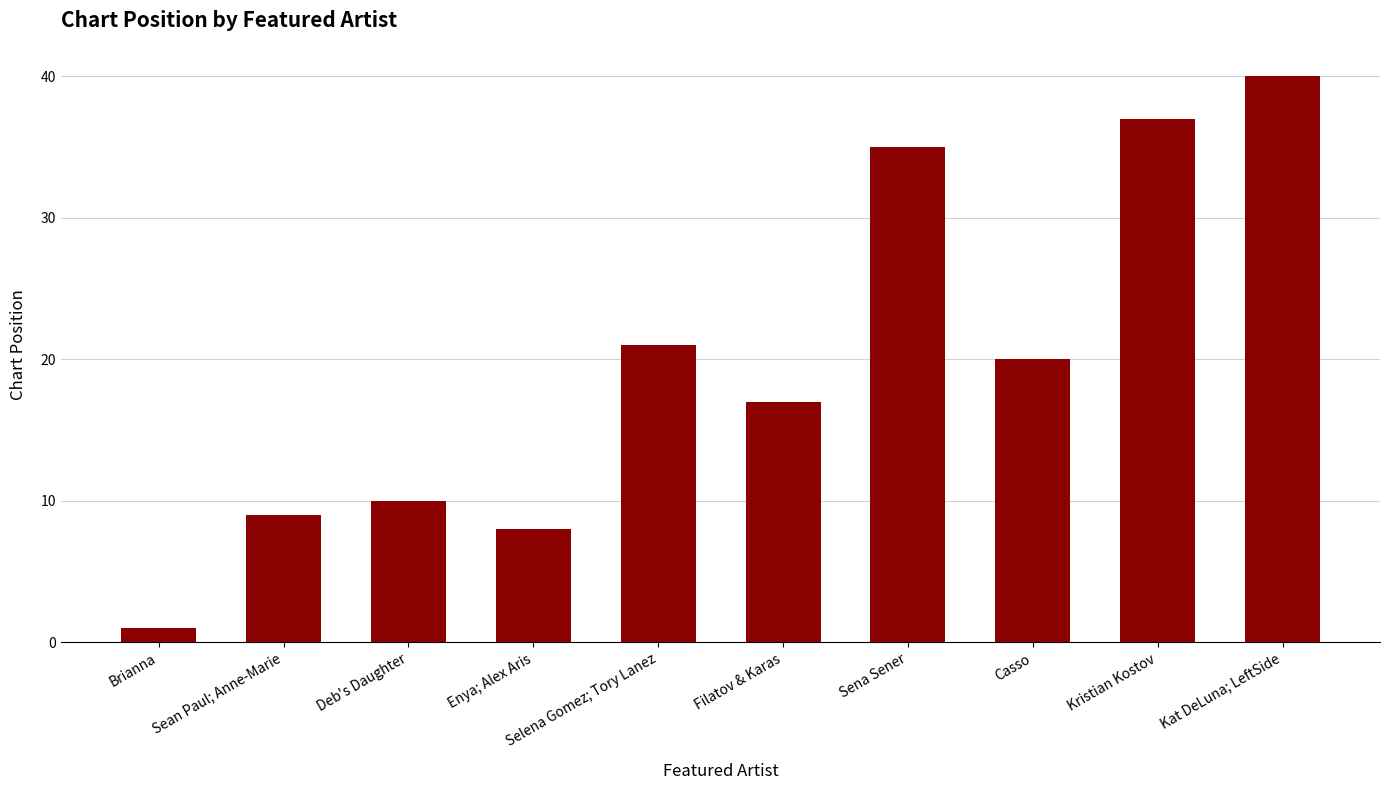

What is the label of the 1st bar from the left?

Brianna